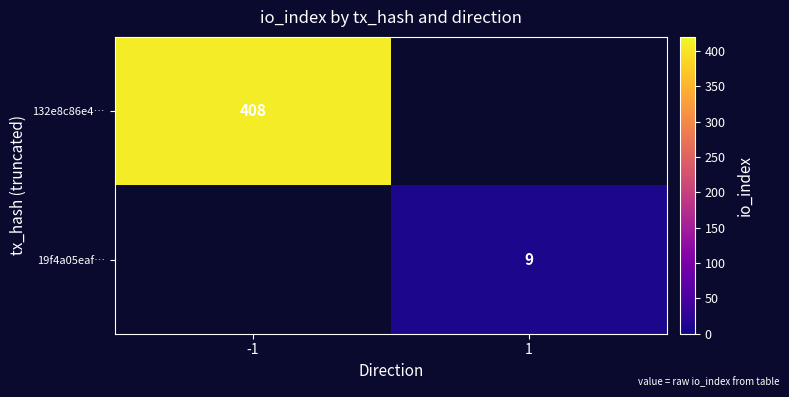

Between 1 and -1, which is larger?

-1